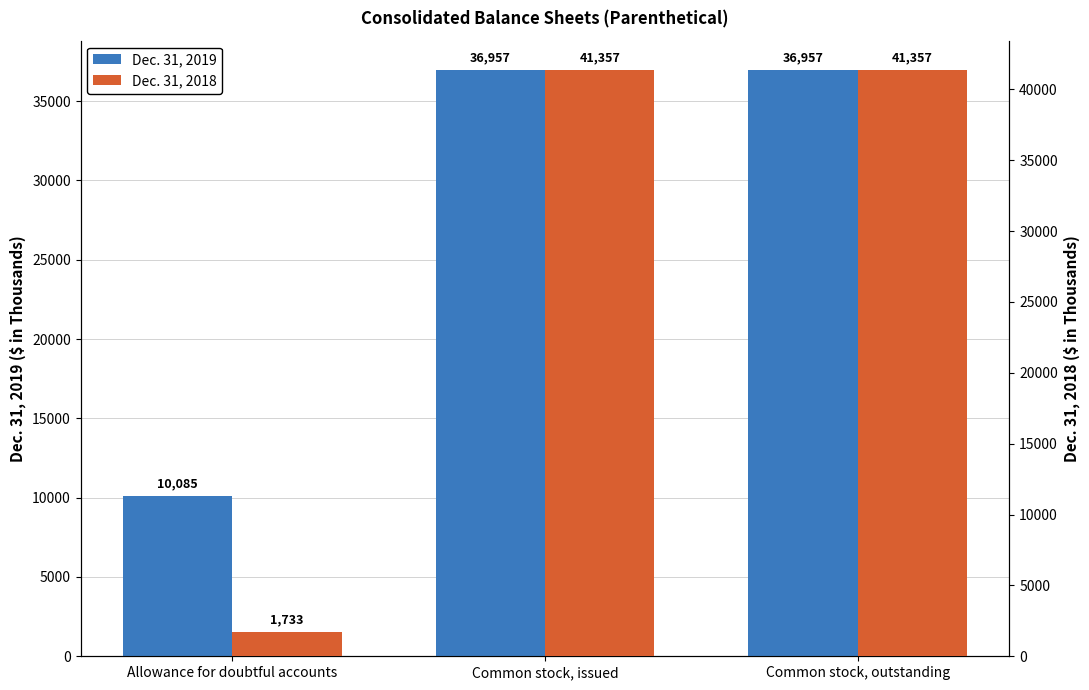

Which series has the largest total across all categories?

Dec. 31, 2018